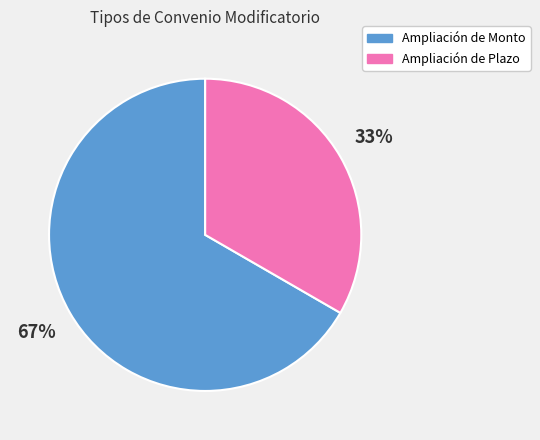

Count the number of slices in the pie.

2